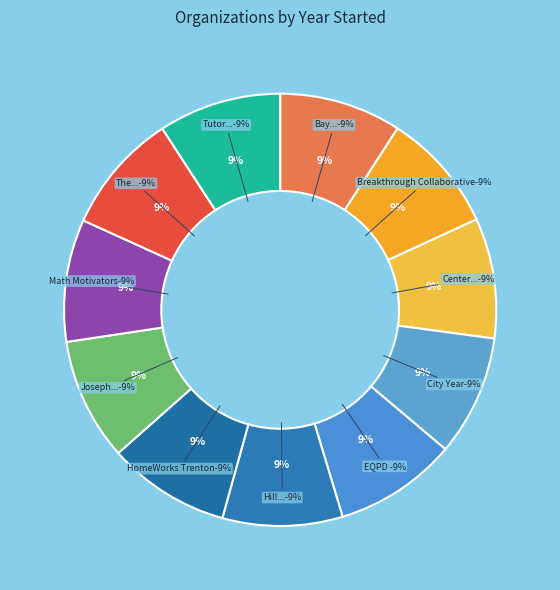

To the nearest percent, what is the combined percentage of Joseph Learning Lab and The Gateway Center for Education?

18%